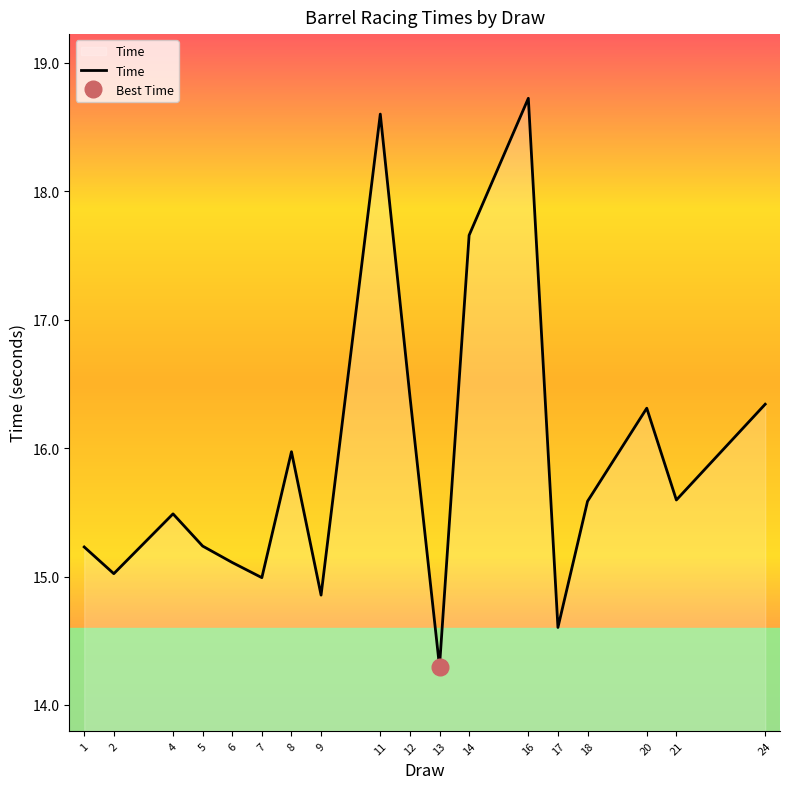

Which category has the highest value across all series?

16